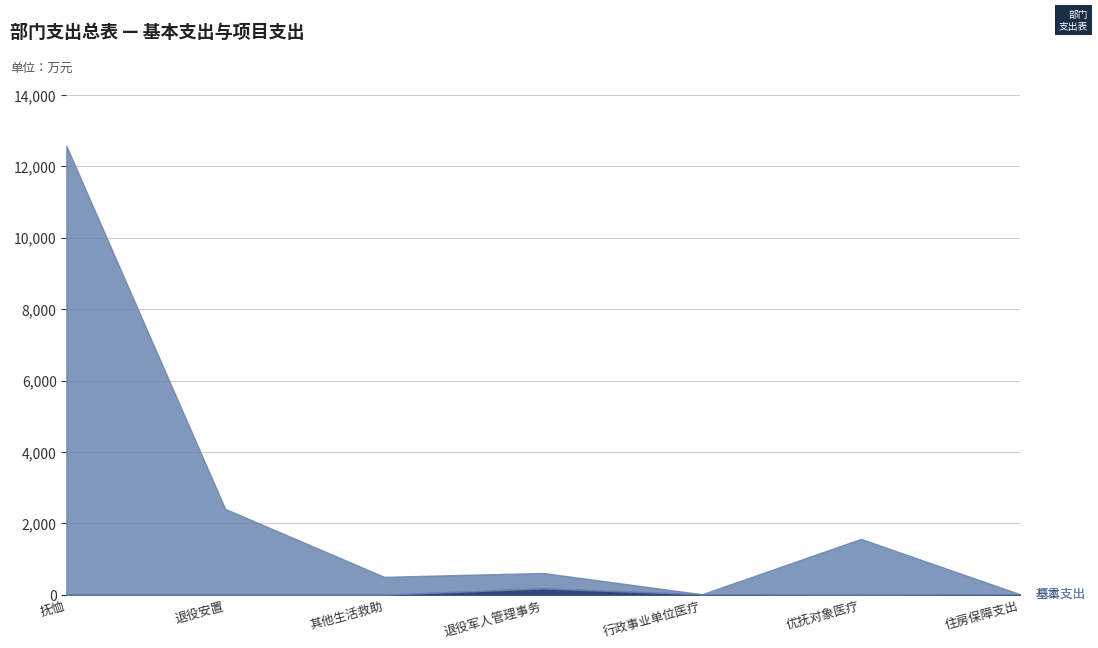

Which series has the largest range (max minus min)?

项目支出